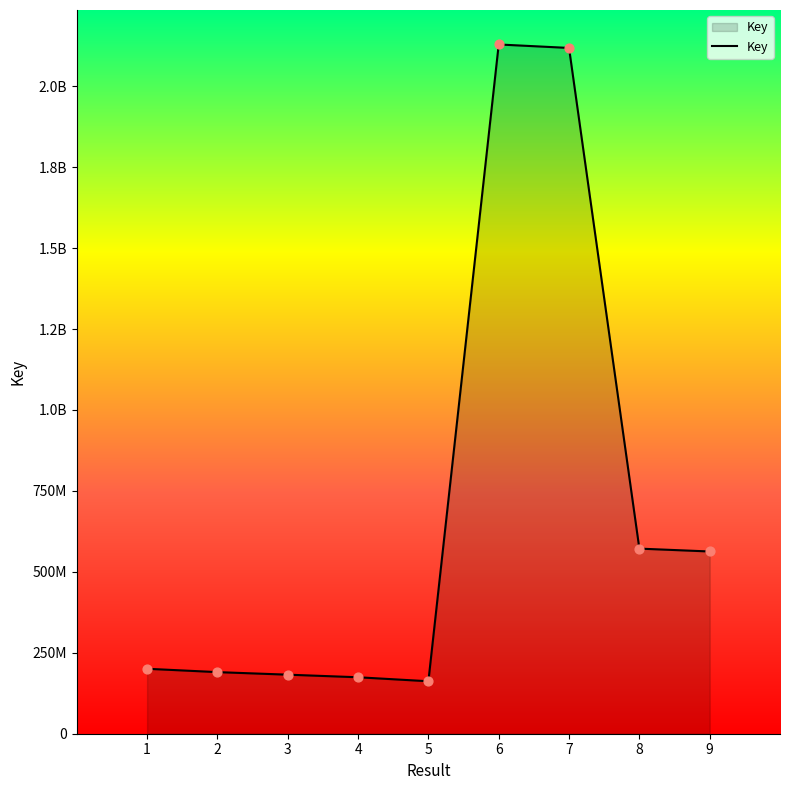

Which has a higher value, 5 or 2?

2